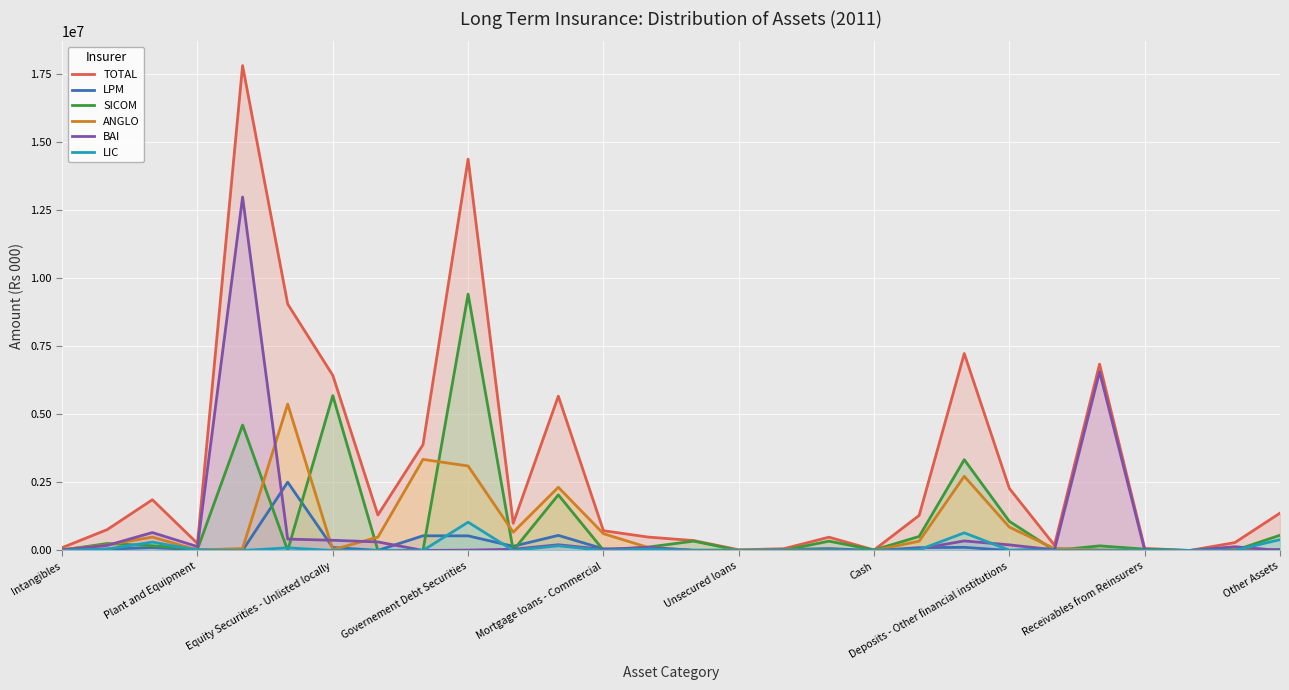

Which series has the largest range (max minus min)?

TOTAL